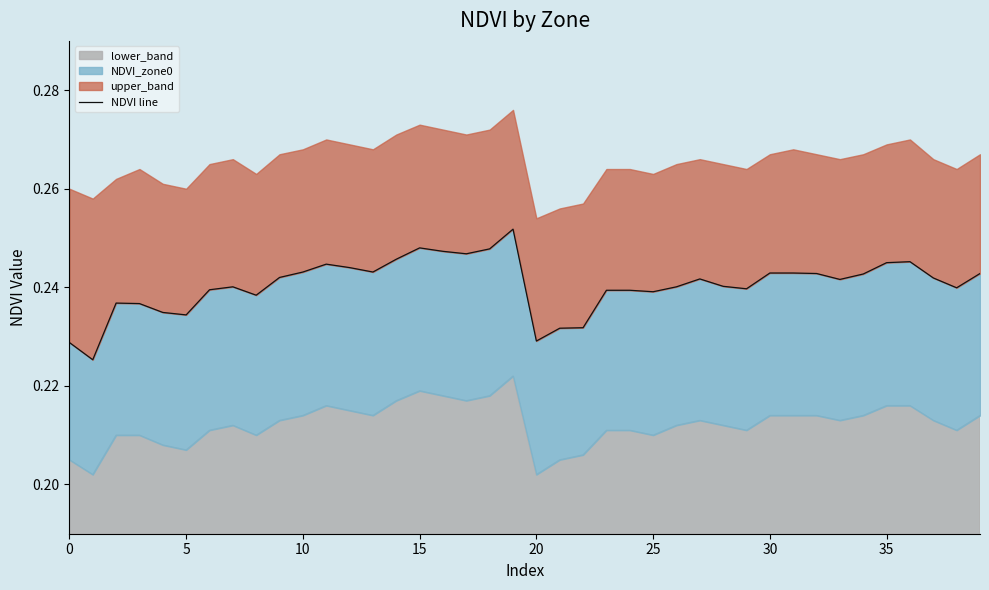

Reading left to right, list all the values displayed in this chart.

0.2	0.2	0.2	0.2	0.2	0.2	0.2	0.2	0.2	0.2	0.2	0.2	0.2	0.2	0.2	0.2	0.2	0.2	0.2	0.3	0.2	0.2	0.2	0.2	0.2	0.2	0.2	0.2	0.2	0.2	0.2	0.2	0.2	0.2	0.2	0.2	0.2	0.2	0.2	0.2